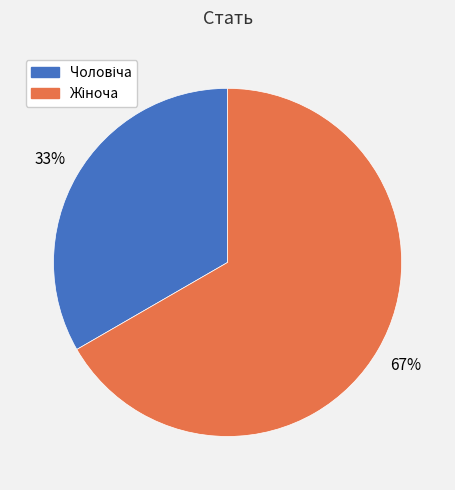

To the nearest percent, what is the average slice percentage?

50%